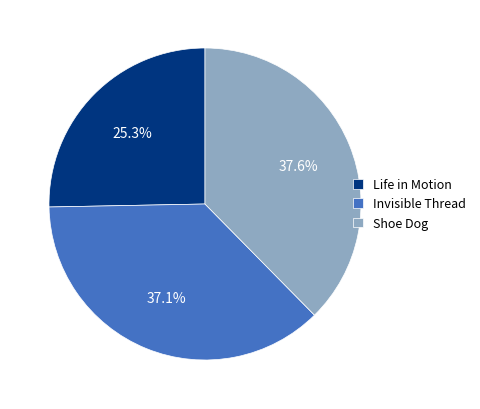

The Life in Motion slice represents 25% of the pie. True or false?

True